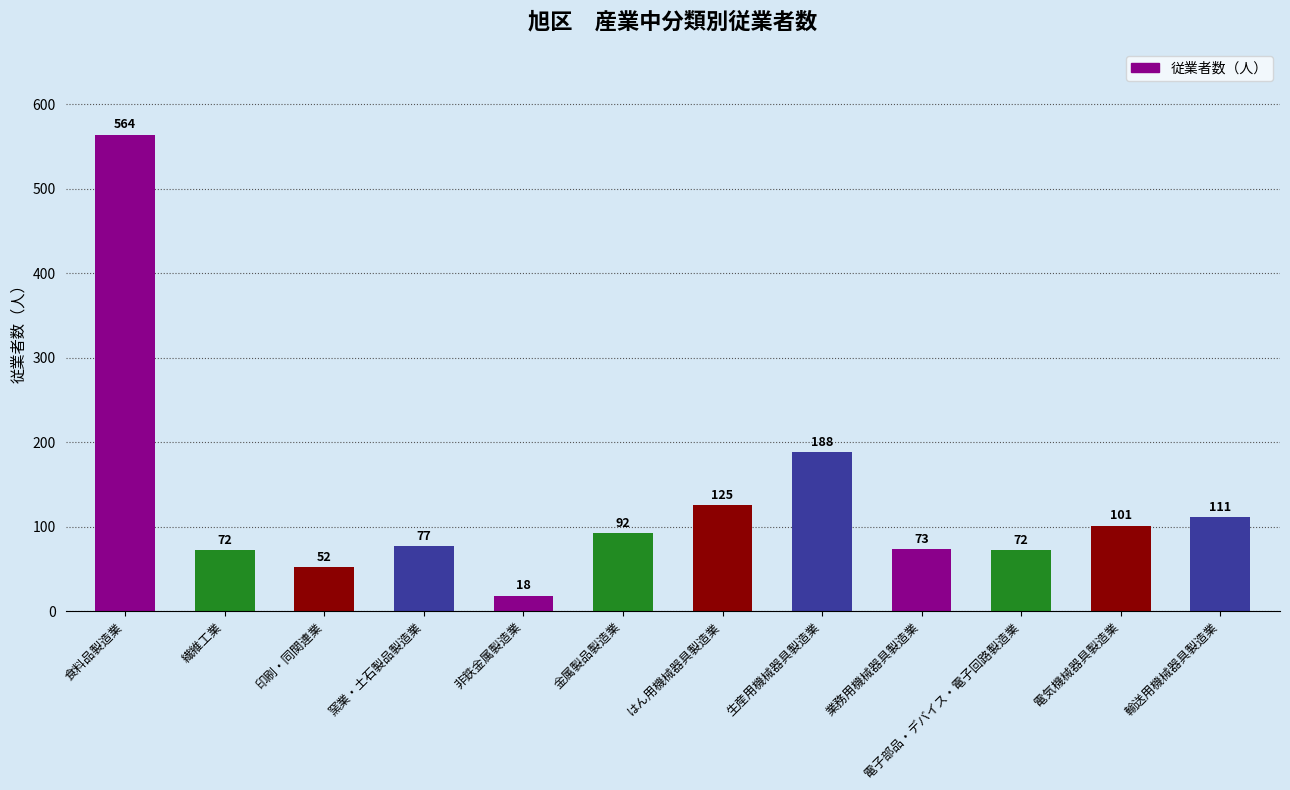

Does the chart contain stacked bars?

No